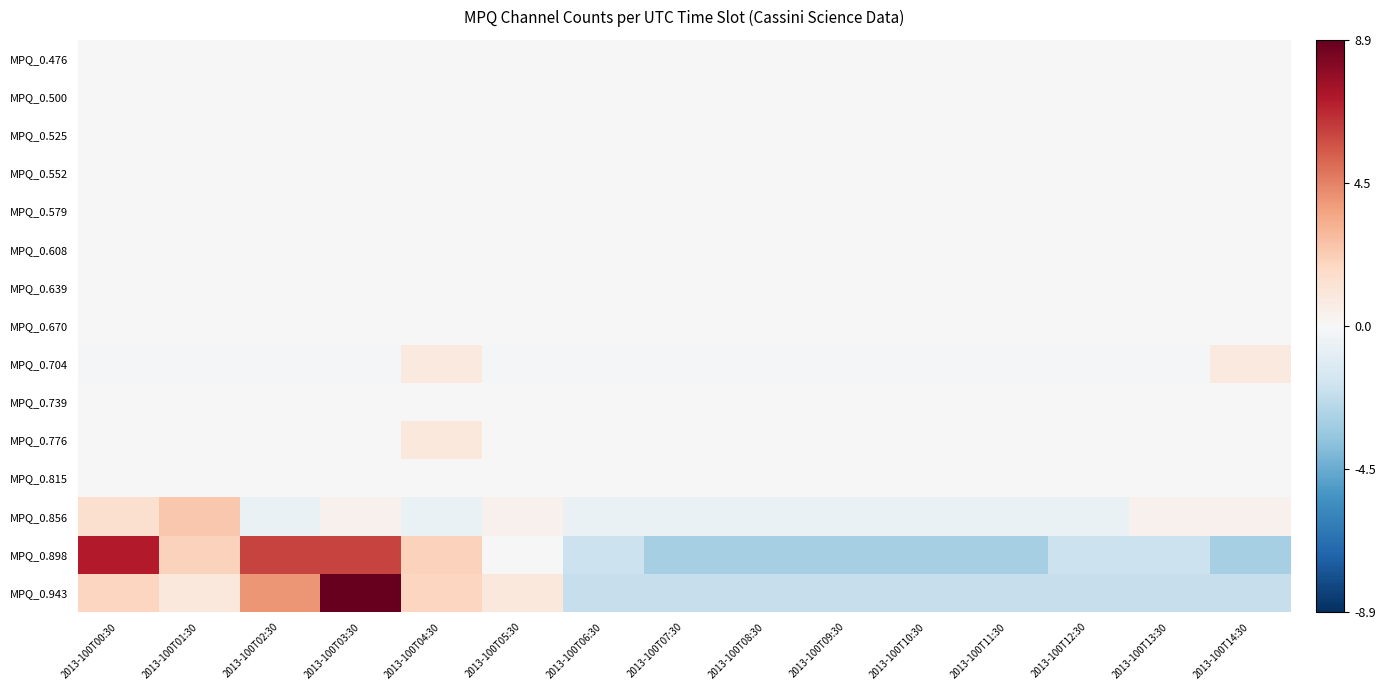

What is the greatest value displayed?

8.9